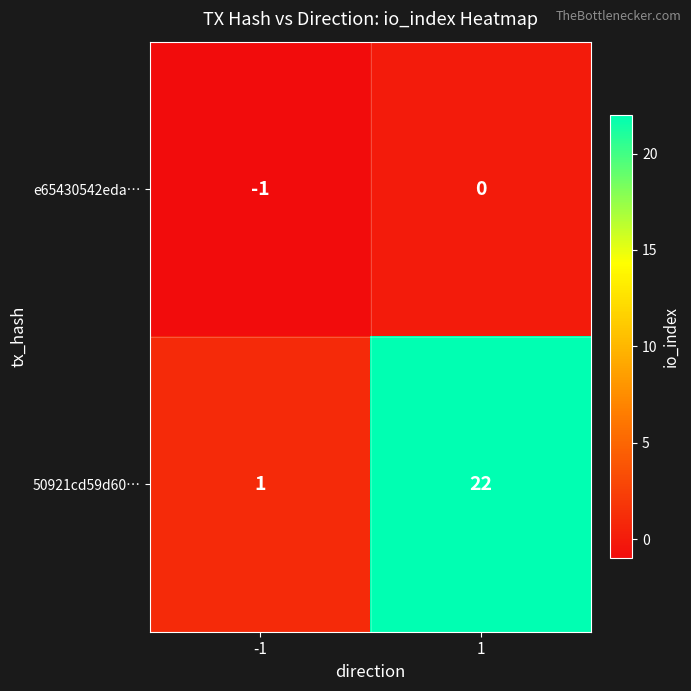

Reading left to right, what are all the values shown in this chart?

e65430542eda…: -1=-1	1=0
50921cd59d60…: -1=1	1=22